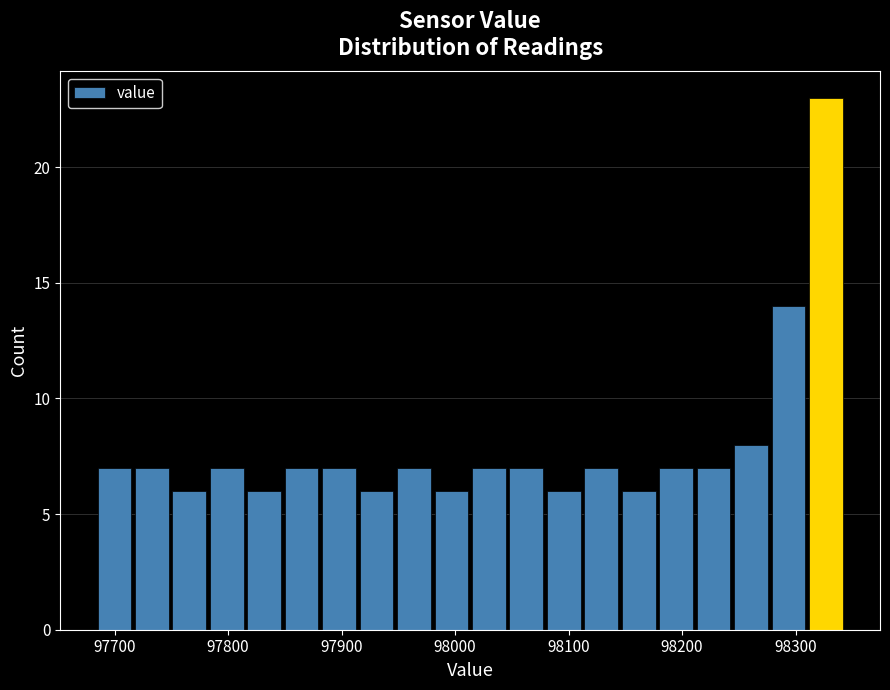

Read against the x-axis, roughly where is the centre of the tallest bar?

98330